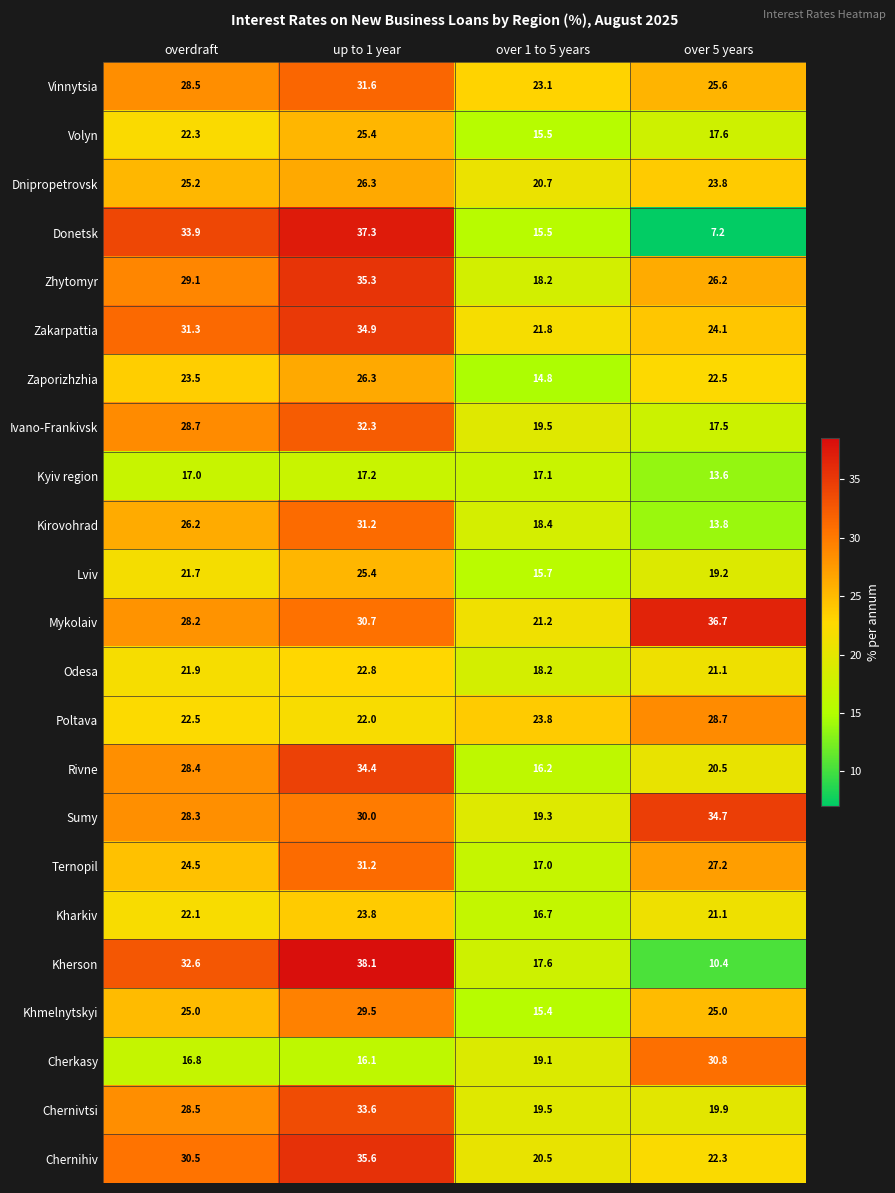

Count the number of data series in this chart.

23